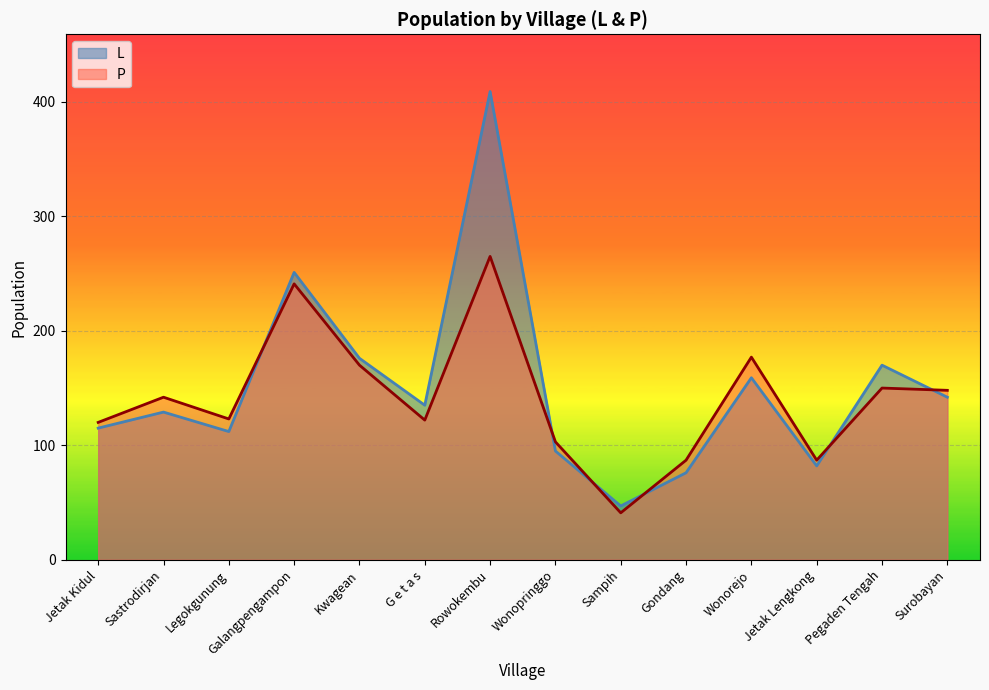

True or false: L has a value of 176 at Kwagean.

True